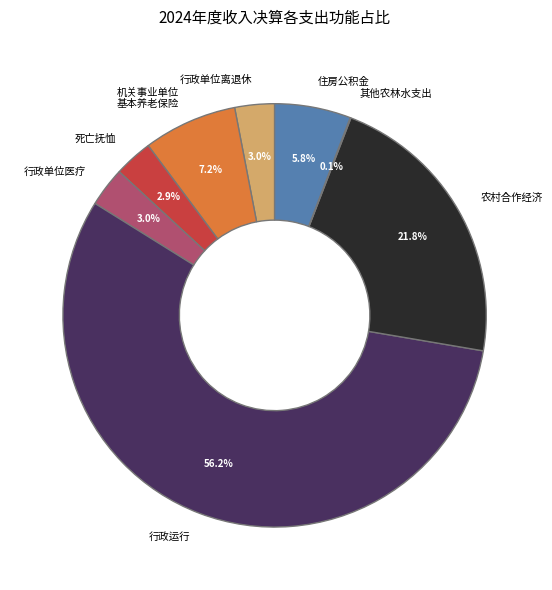

To the nearest percent, what percentage of the pie is 行政运行?

56%